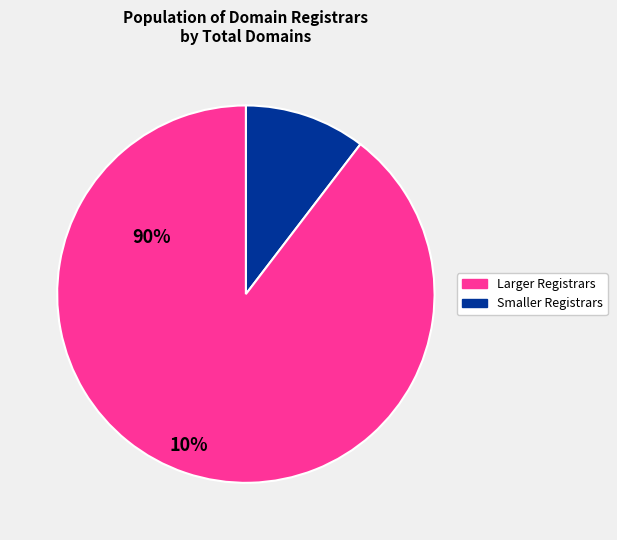

Is there a majority slice in this chart?

Yes